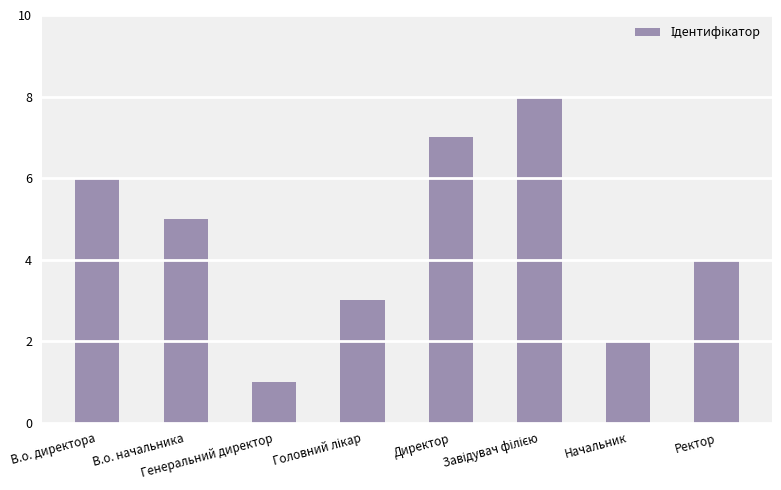

Count the number of categories in the chart.

8